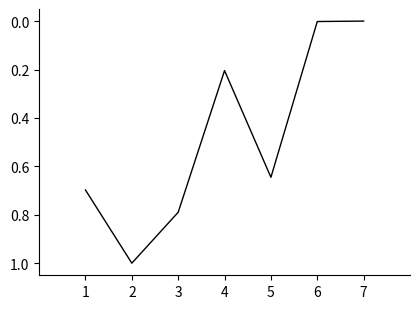

What is the approximate value at 3?

0.8